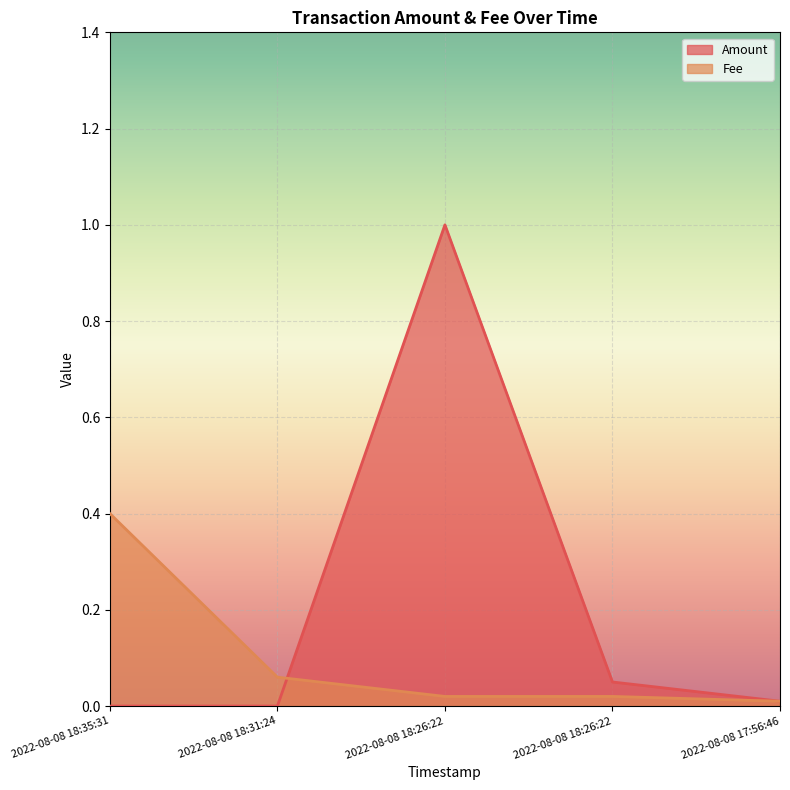

Reading left to right, transcribe all the data shown in this chart.

Amount: 0.0	0.0	1.0	0.1	0.0
Fee: 0.4	0.1	0.0	0.0	0.0